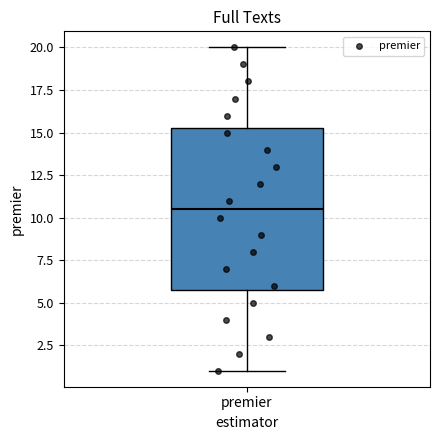

Where does the lower whisker of the box for premier end on the y-axis? The values are not printed on the chart, so give them approximately, as read against the axis.

1.0